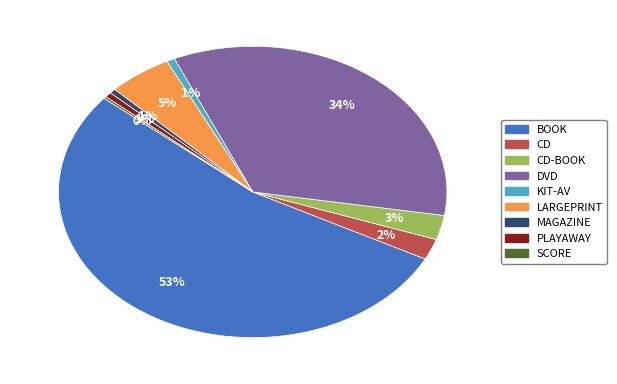

To the nearest percent, what is the difference between the largest and smallest slice percentages?

53%